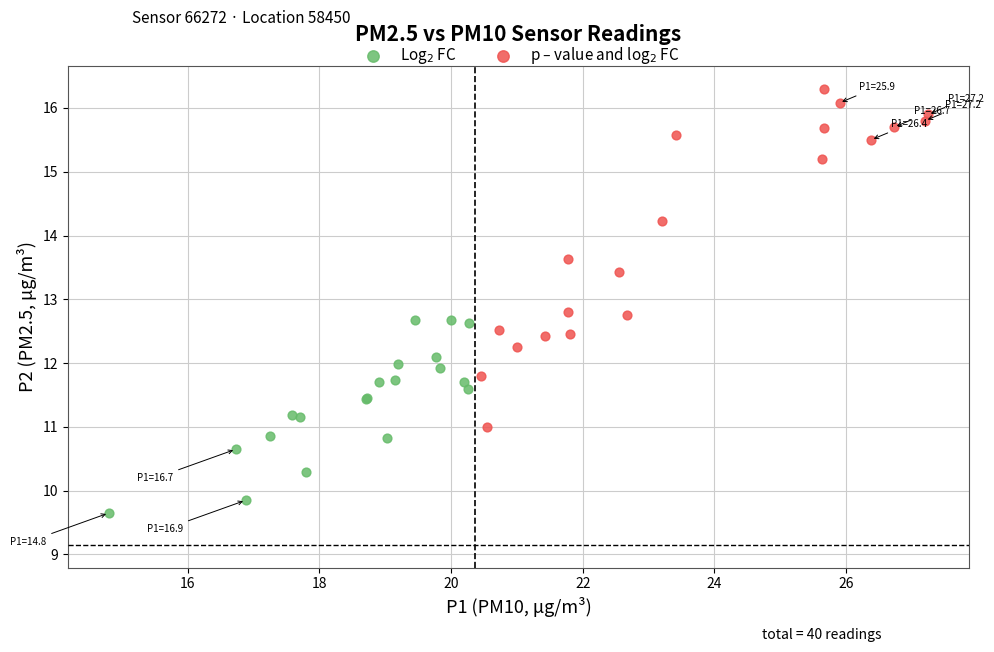

What are all the series names shown in the legend?

Log$_2$ FC, p – value and log$_2$ FC